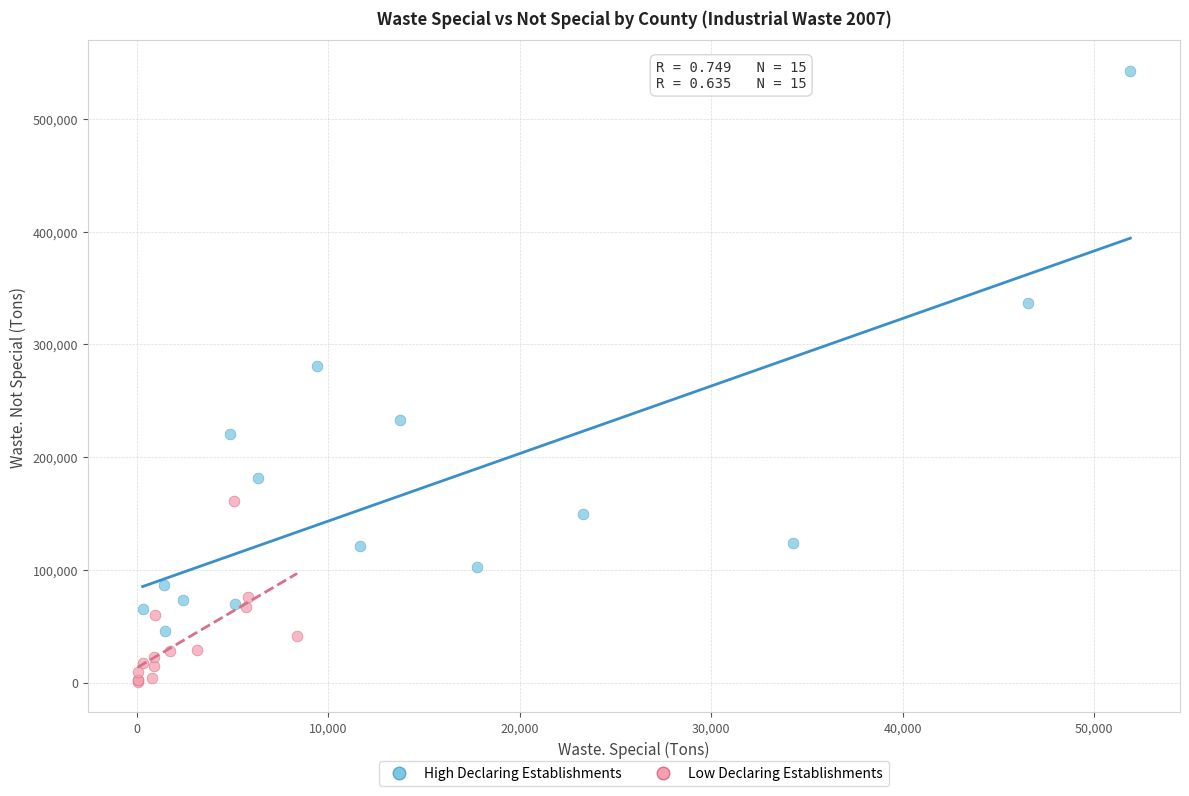

What are all the series names shown in the legend?

High Declaring Establishments, Low Declaring Establishments